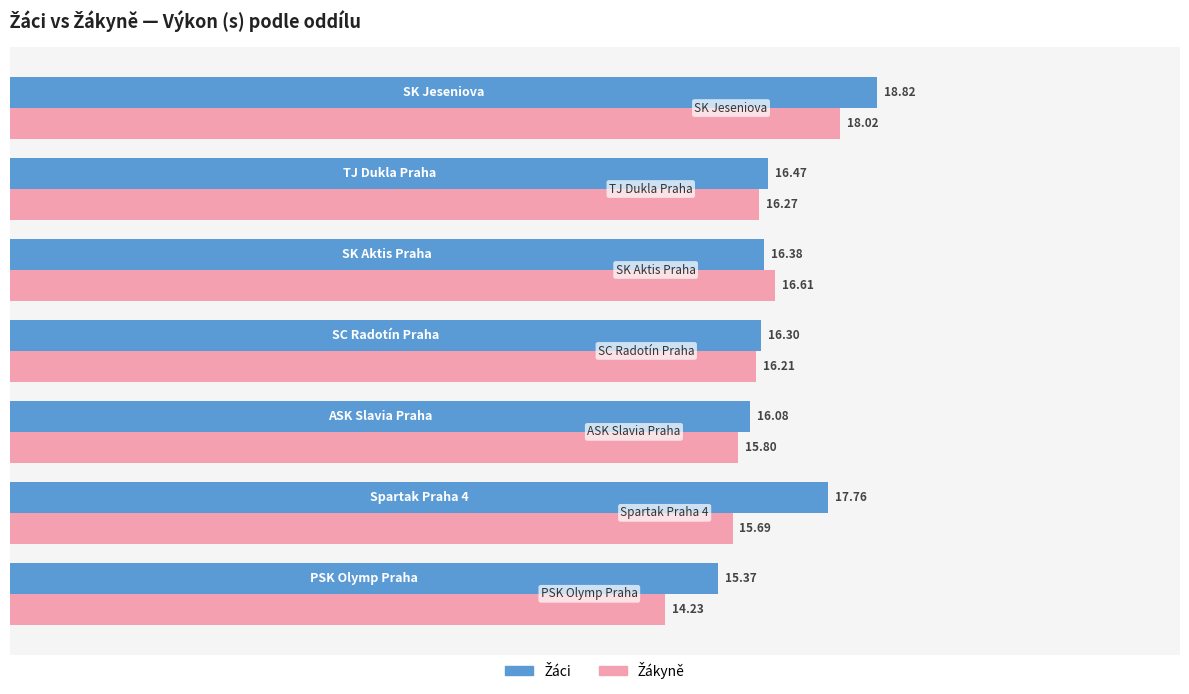

What is the value of the Žákyně bar at the 4th from the left?

16.2